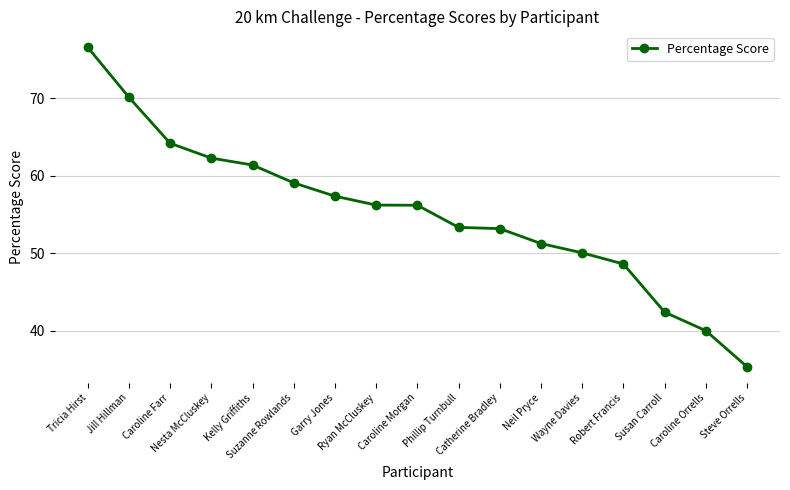

What is the difference between the second highest and second lowest values?

30.1